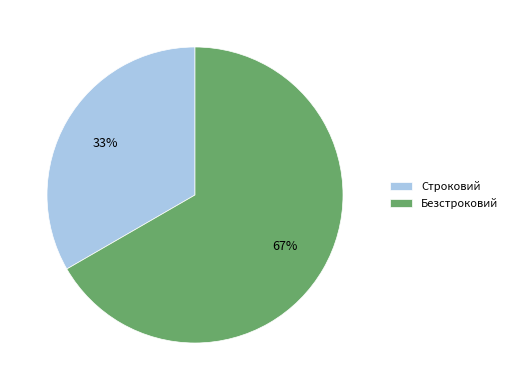

Which has a higher value, Безстроковий or Строковий?

Безстроковий